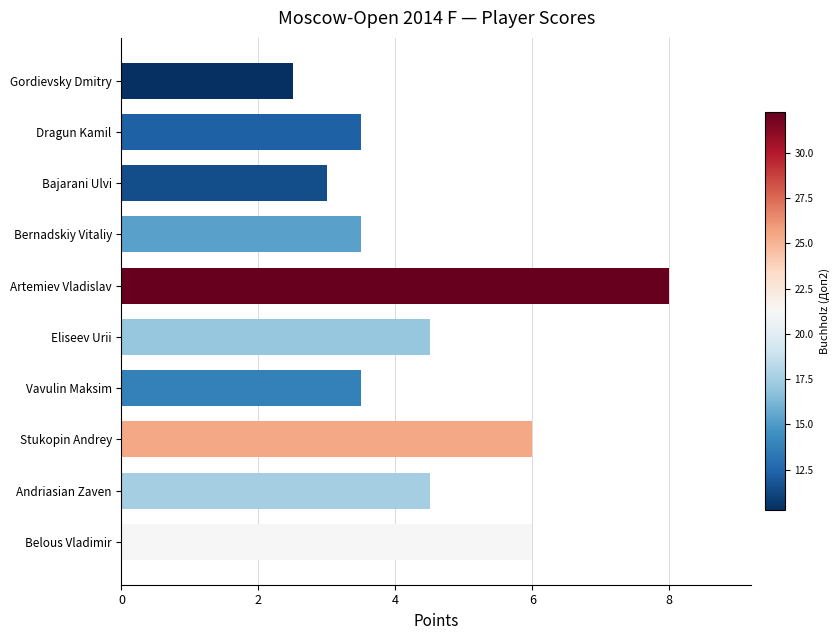

What is the difference between the maximum and minimum values?

5.5